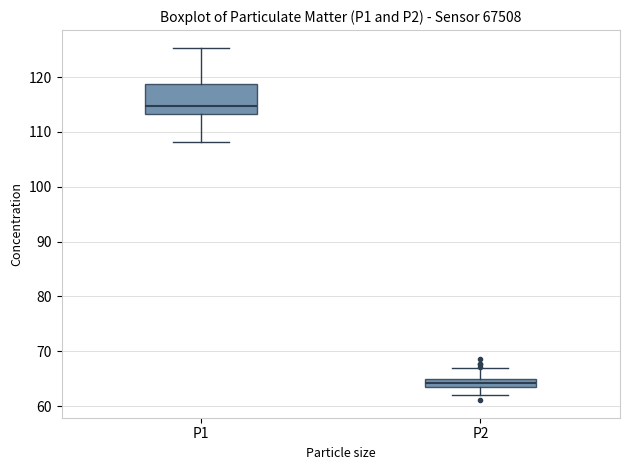

Where does the median line of the box for P2 sit on the y-axis? The values are not printed on the chart, so give them approximately, as read against the axis.

64